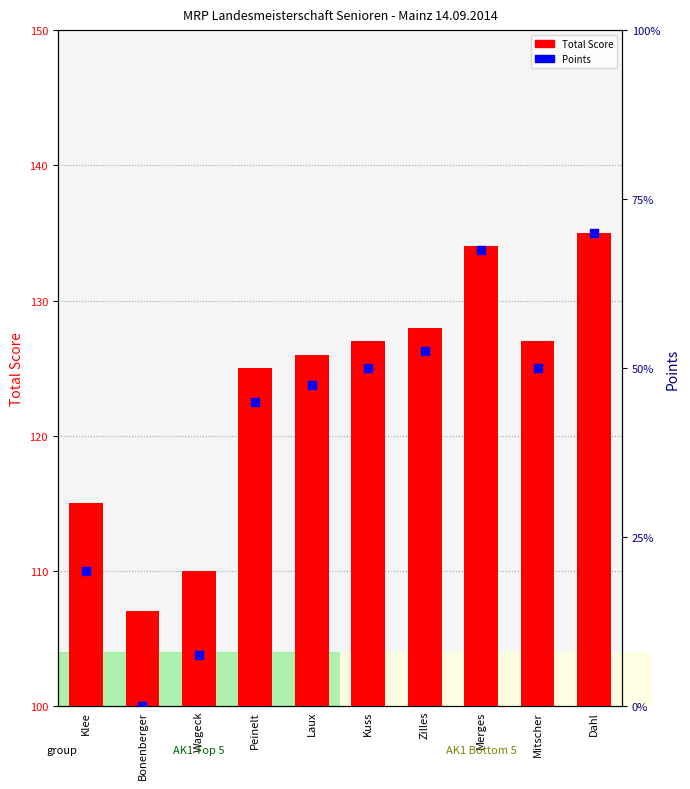

Which series has the largest total across all categories?

Total Score